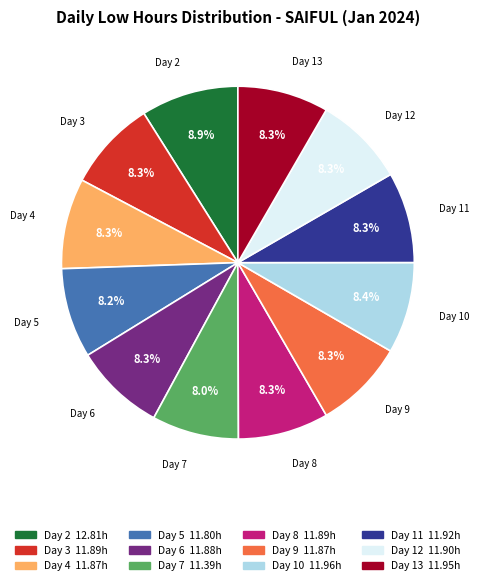

Is there a majority slice in this chart?

No